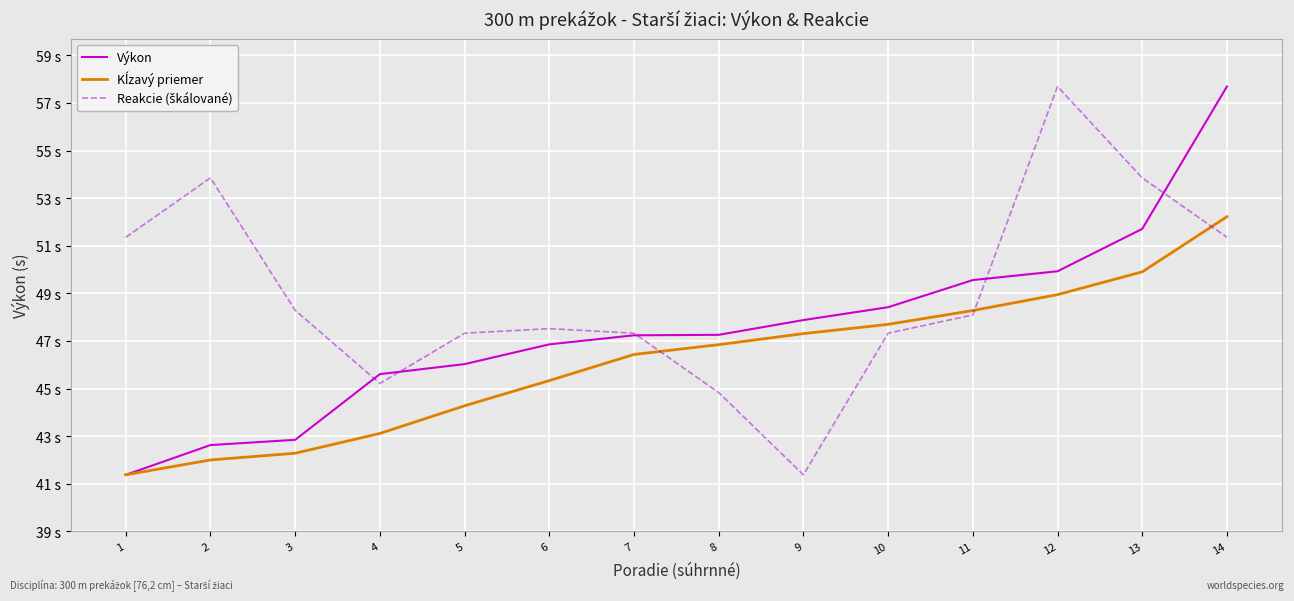

What is the lowest value of the Reakcie (škálované) series?

41.4